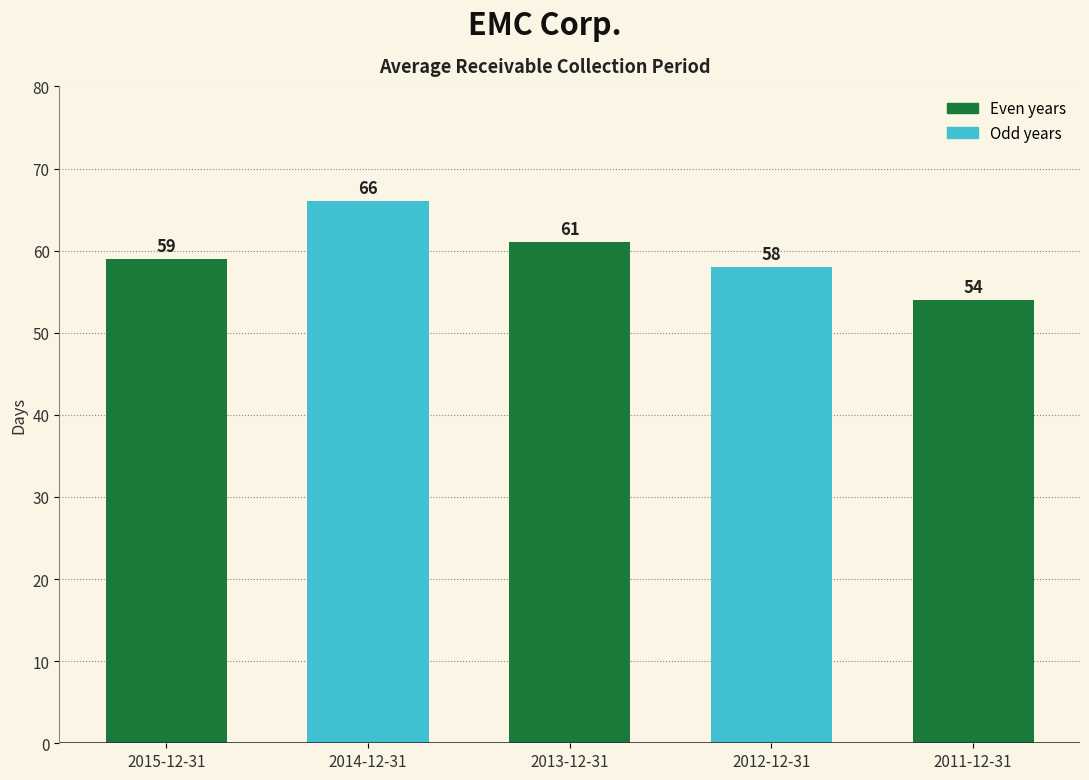

Reading left to right, list all the values displayed in this chart.

2015-12-31=59	2014-12-31=66	2013-12-31=61	2012-12-31=58	2011-12-31=54